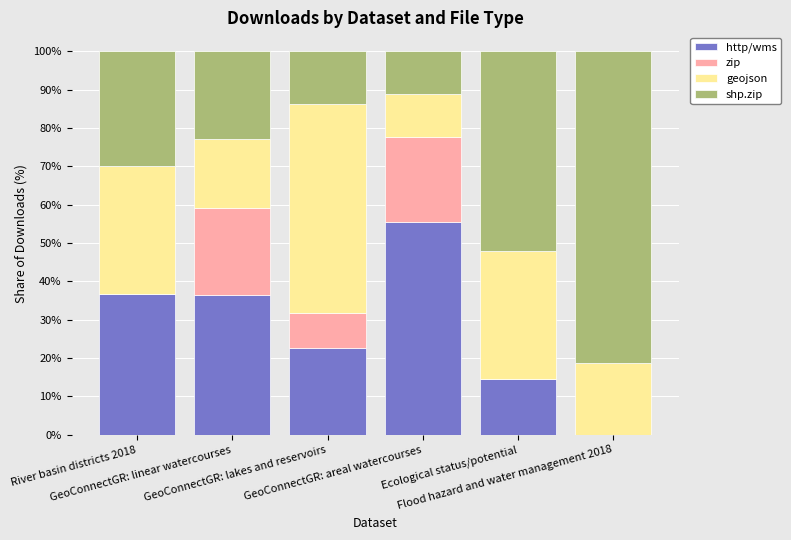

What is the maximum value for http/wms?

55.6